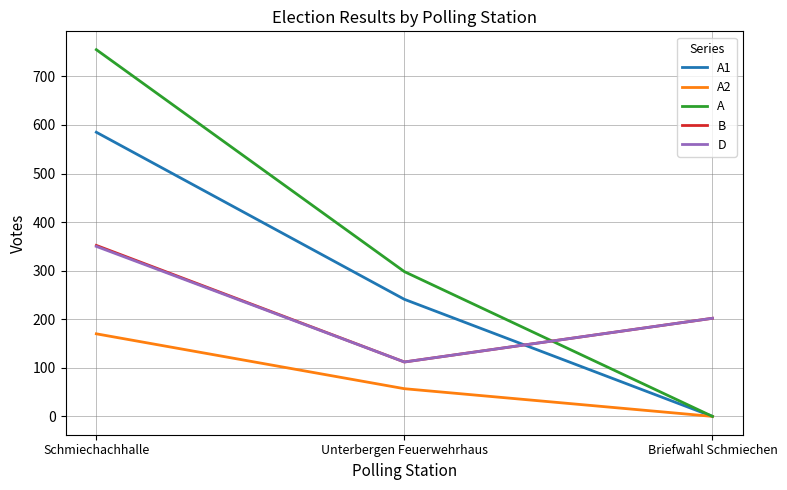

What are all the series names shown in the legend?

A1, A2, A, B, D